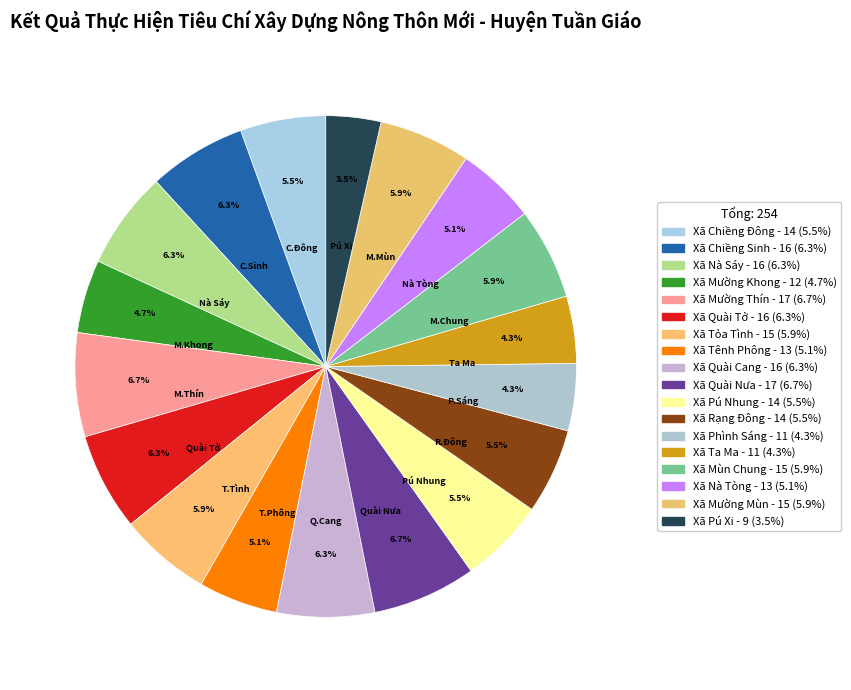

To the nearest percent, what portion does Xã Quài Cang represent?

6%